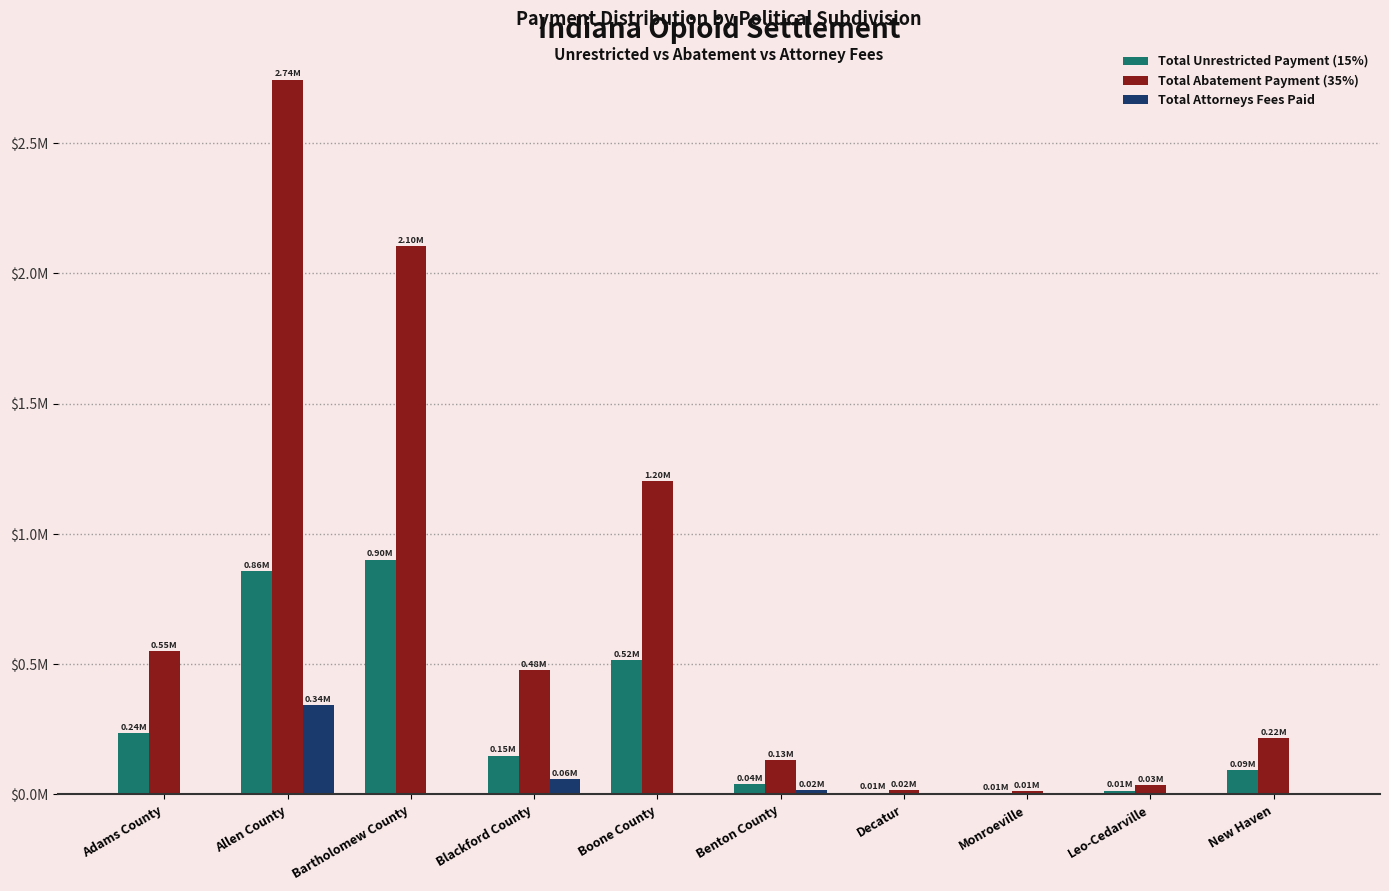

Does the chart contain stacked bars?

No